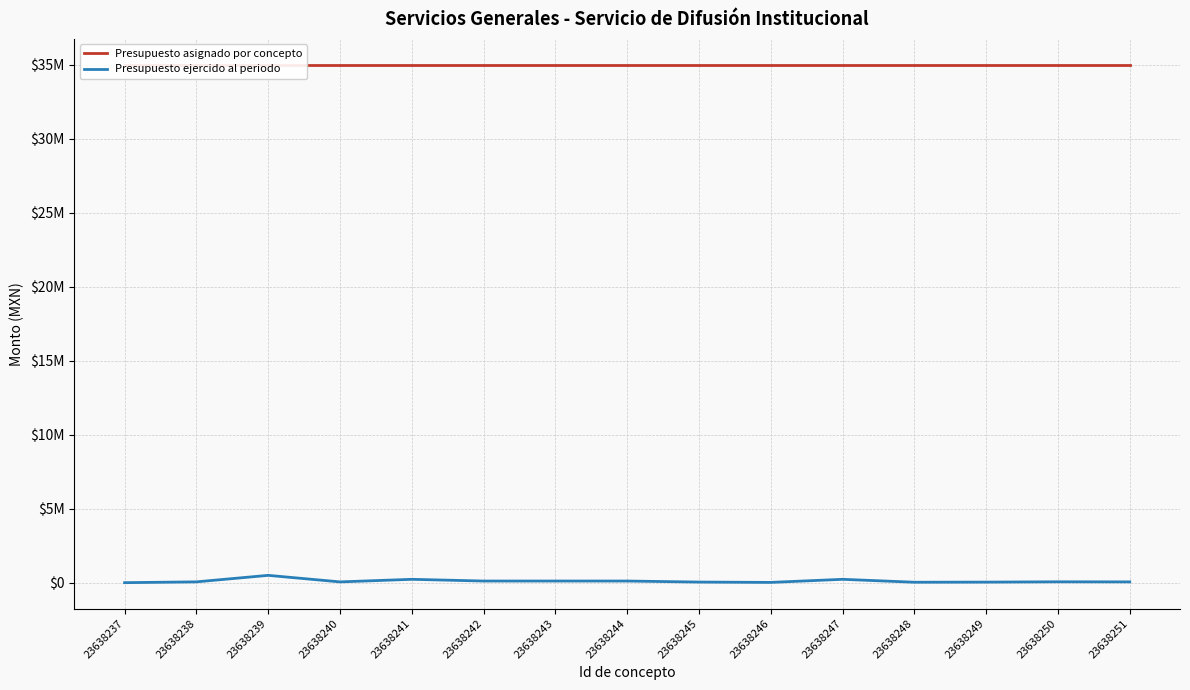

What is the sum of the Presupuesto ejercido al periodo values at 23638241 and 23638238?

292000.0